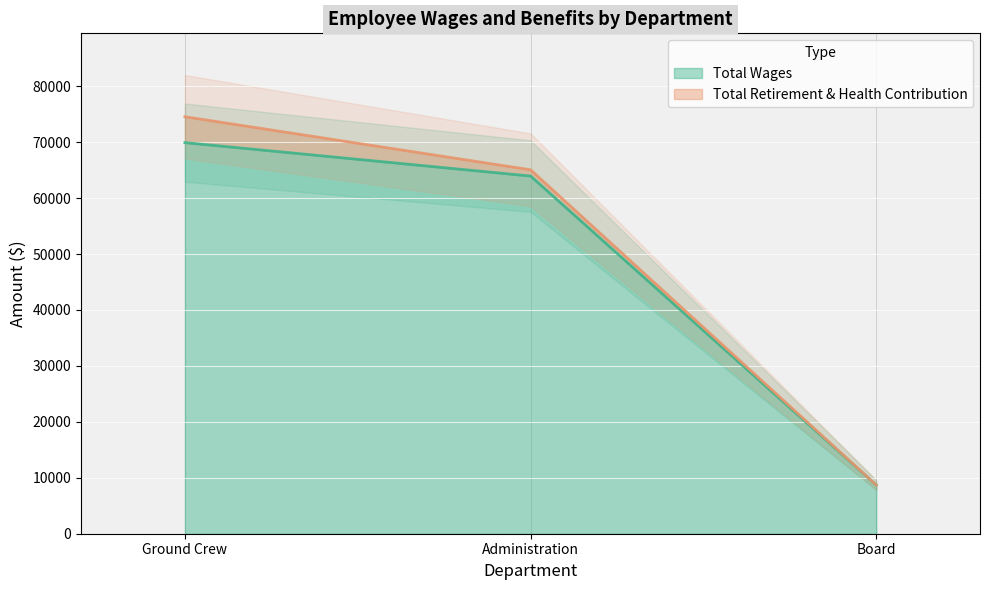

Approximately how many times larger is the value at Administration compared to Ground Crew?

0.9